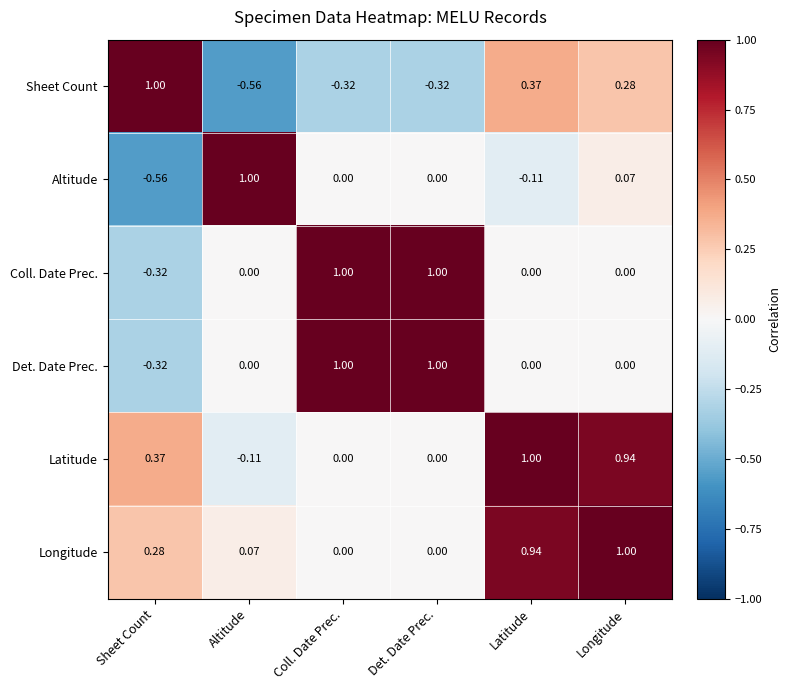

Which series has the largest total across all categories?

Longitude